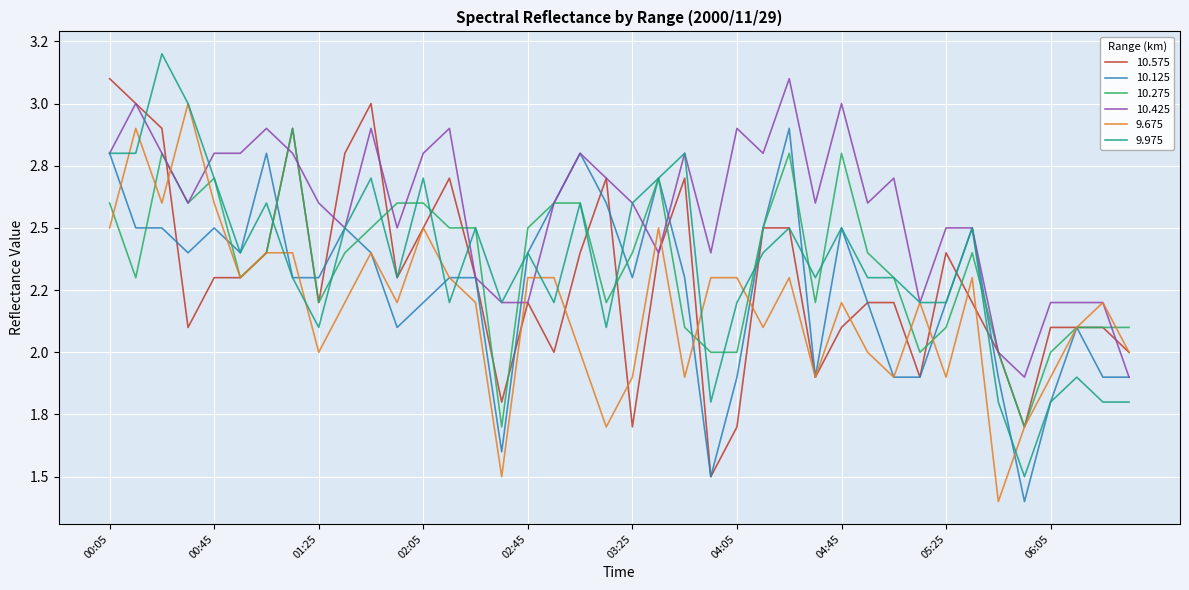

How many intersections are there between 9.975 and 10.425?

4